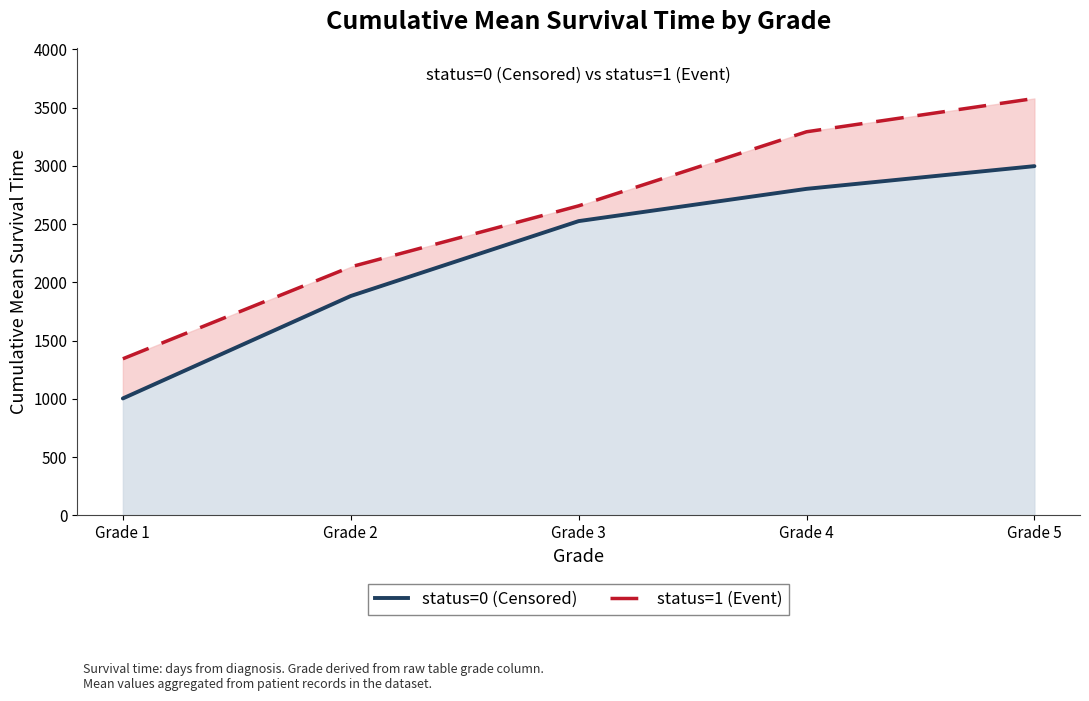

True or false: status=1 (Event) and status=0 (Censored) intersect in this chart.

False